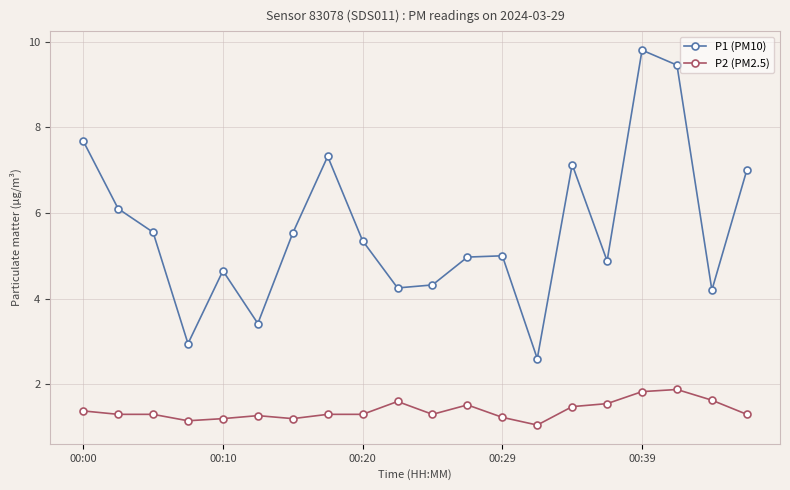

What is the value of the P1 (PM10) point at the 15th from the left?

7.1